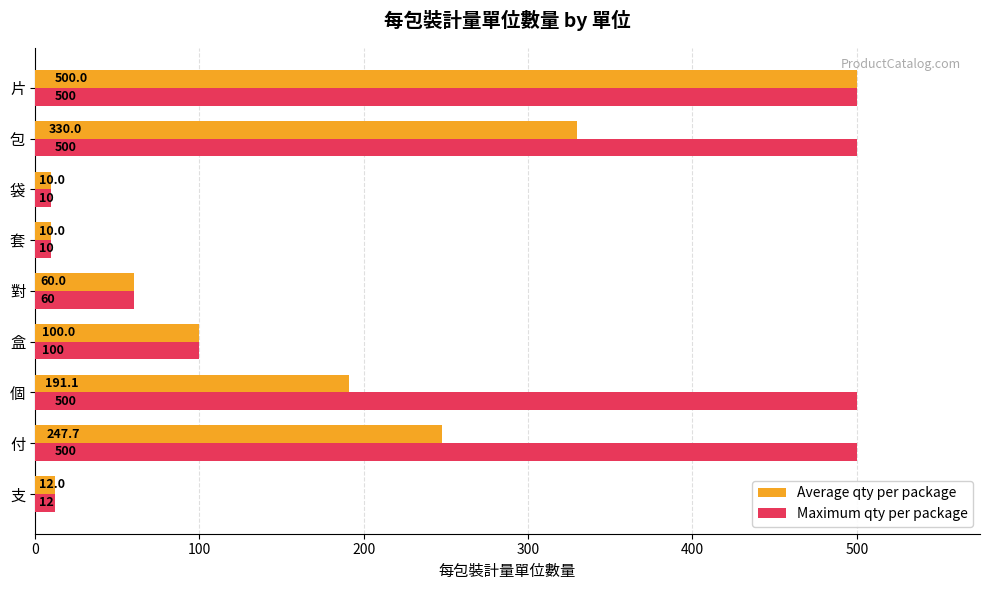

True or false: Average qty per package has a value of 520.9 at 包.

False